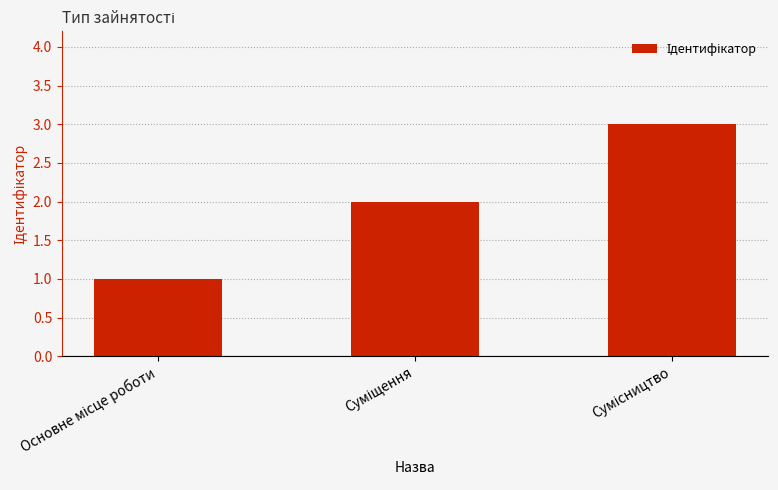

What is the sum of all values?

6